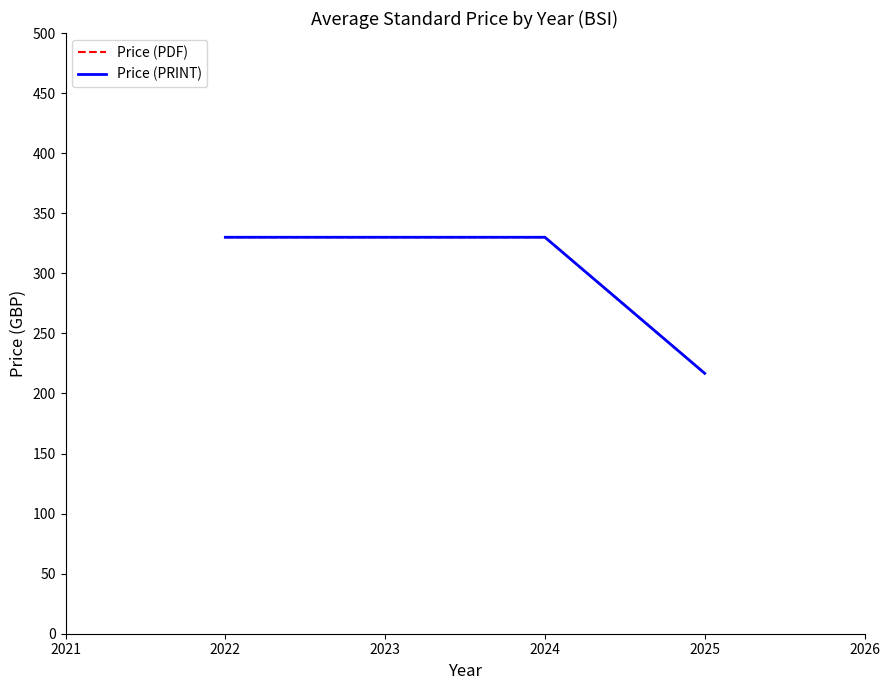

Does the chart have visible grid lines?

No